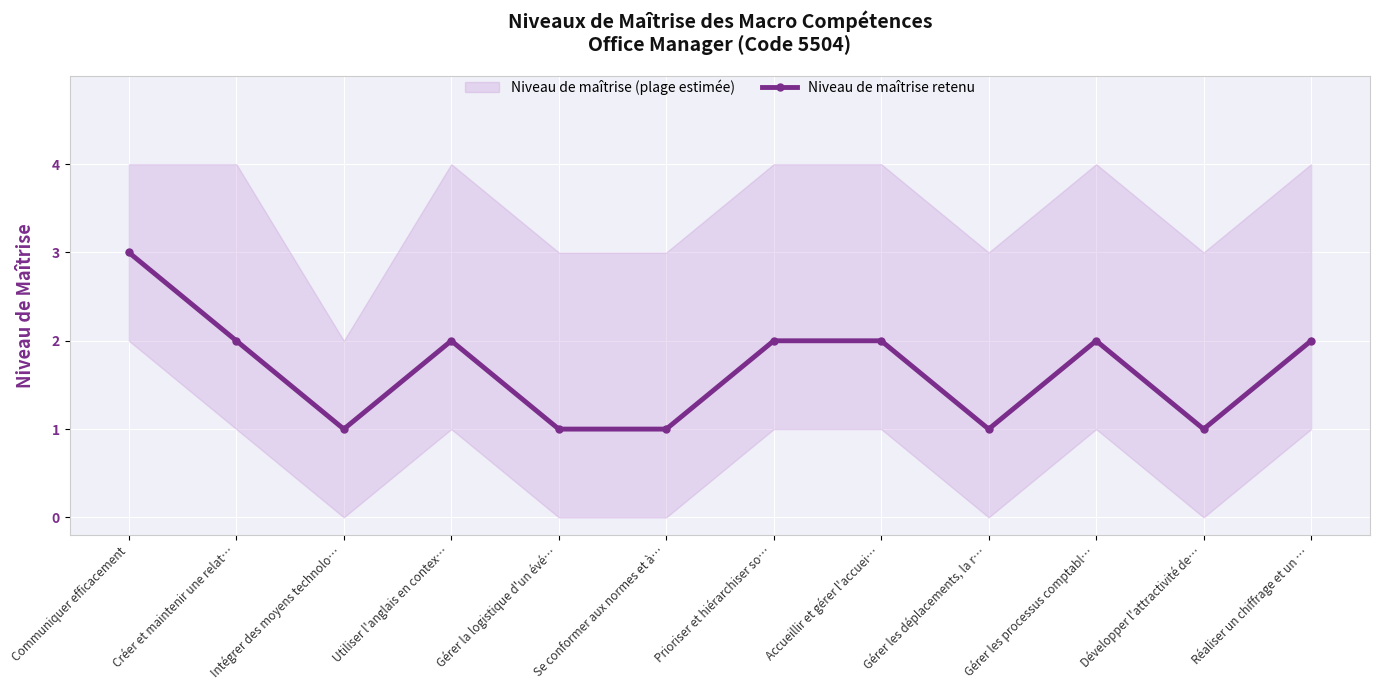

True or false: there are more than 0 points higher than both neighbors.

True